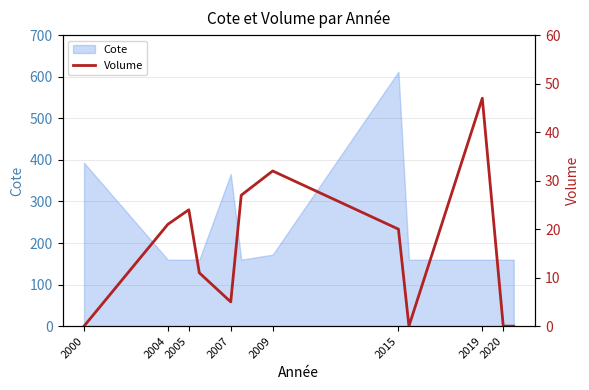

What is the difference between the second highest and minimum values?

32